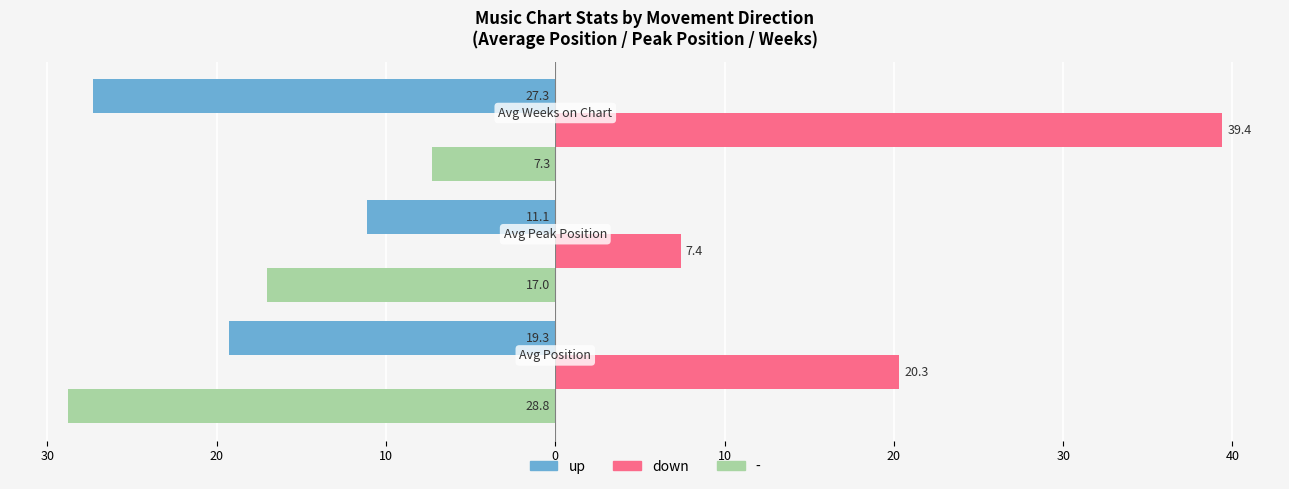

What is the difference between the maximum and minimum values in the down series?

32.0